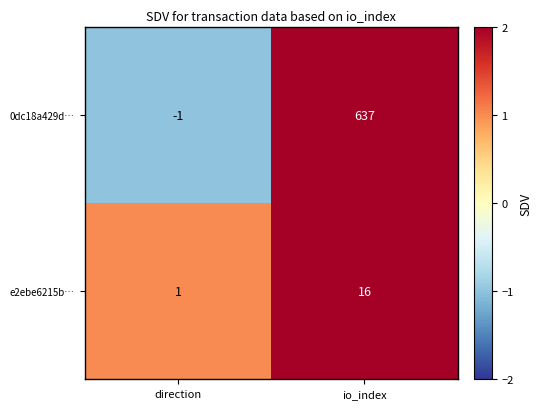

Rank the series by their average value, from highest to lowest.

0dc18a429d…, e2ebe6215b…